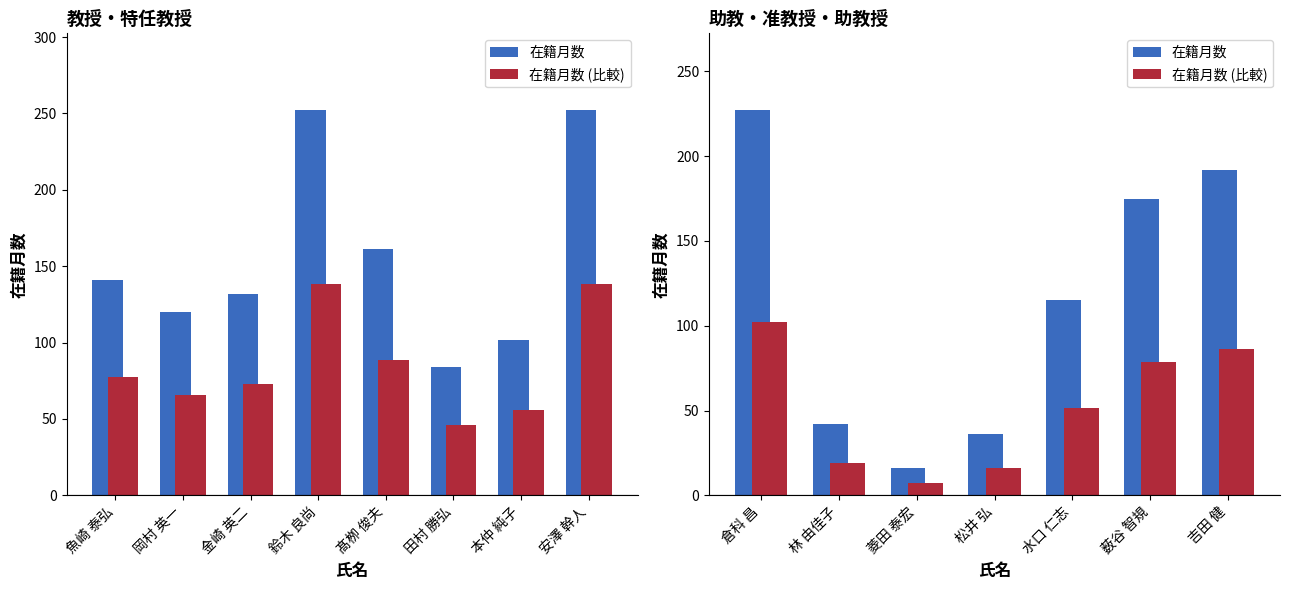

What is the minimum value shown in the chart?

7.2